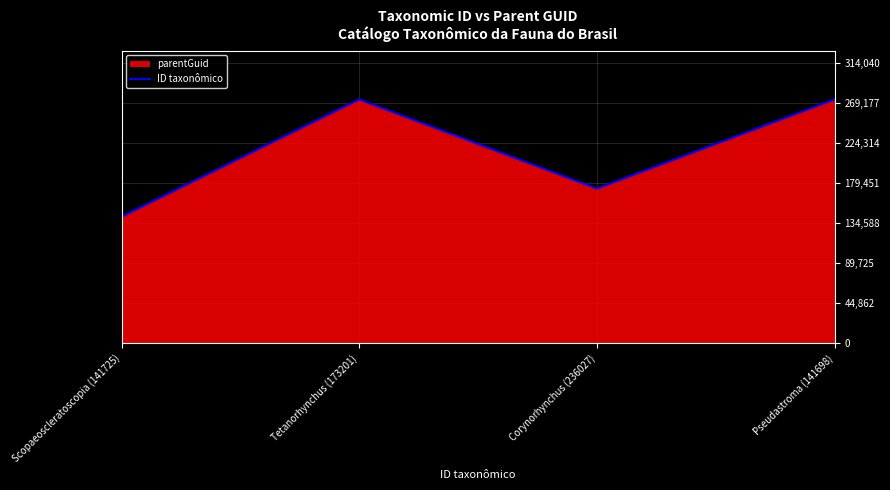

What is the label of the 4th point from the right?

Scopaeoscleratoscopia (141725)